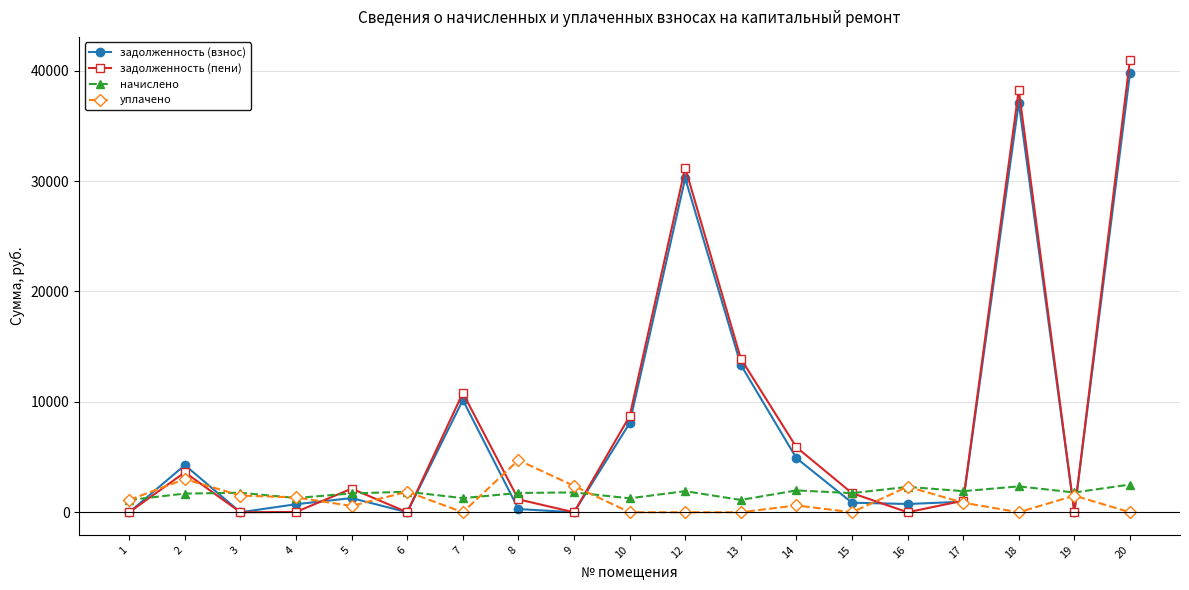

Is the value of задолженность (взнос) at 6 greater than the value of задолженность (пени) at 17?

No